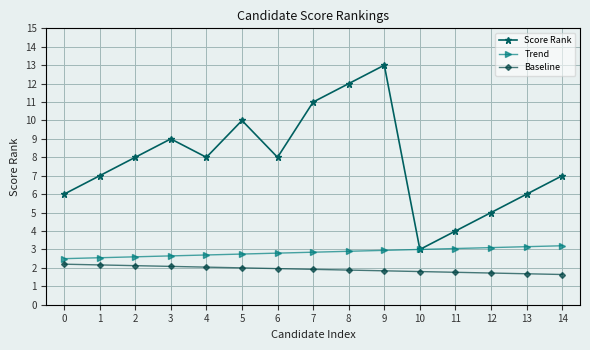

True or false: Baseline and Trend cross at least once.

False